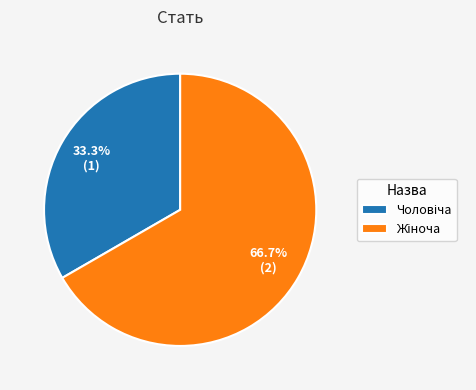

Is there a majority slice in this chart?

Yes